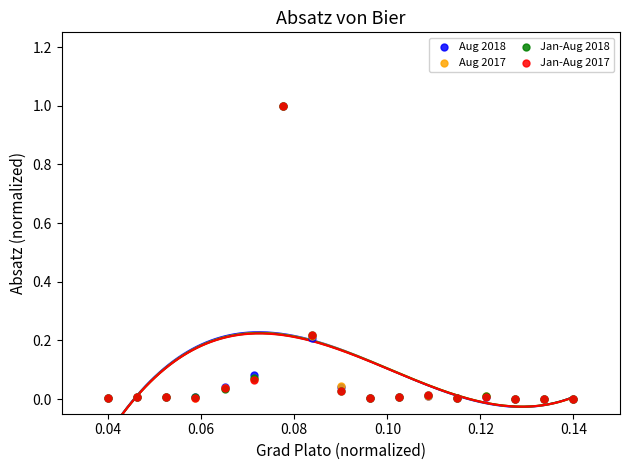

What are all the series names shown in the legend?

Aug 2018, Aug 2017, Jan-Aug 2018, Jan-Aug 2017